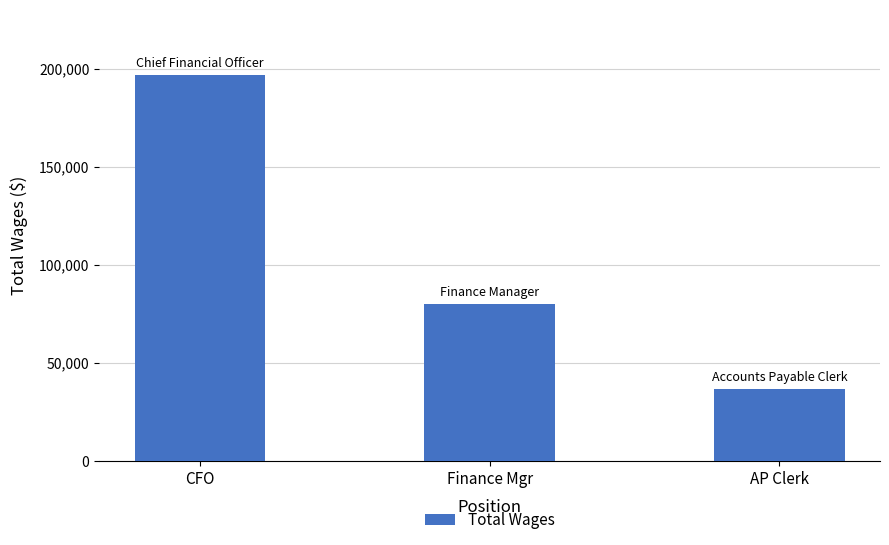

The value at Finance Mgr is 80293. True or false?

True